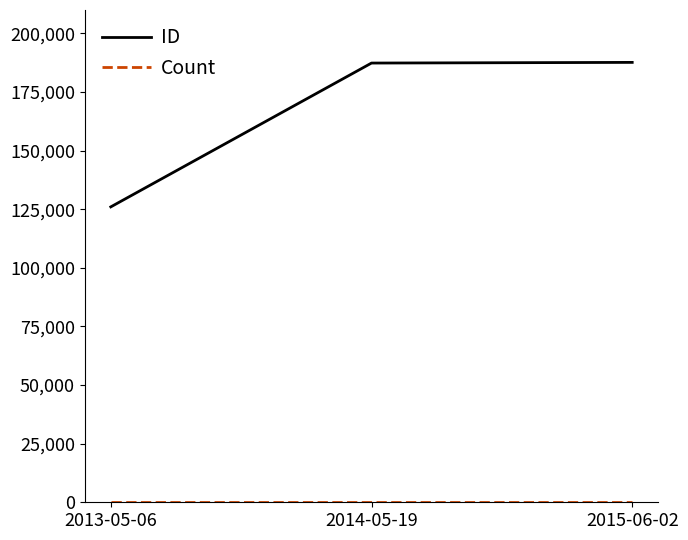

At which label does ID reach its minimum?

2013-05-06